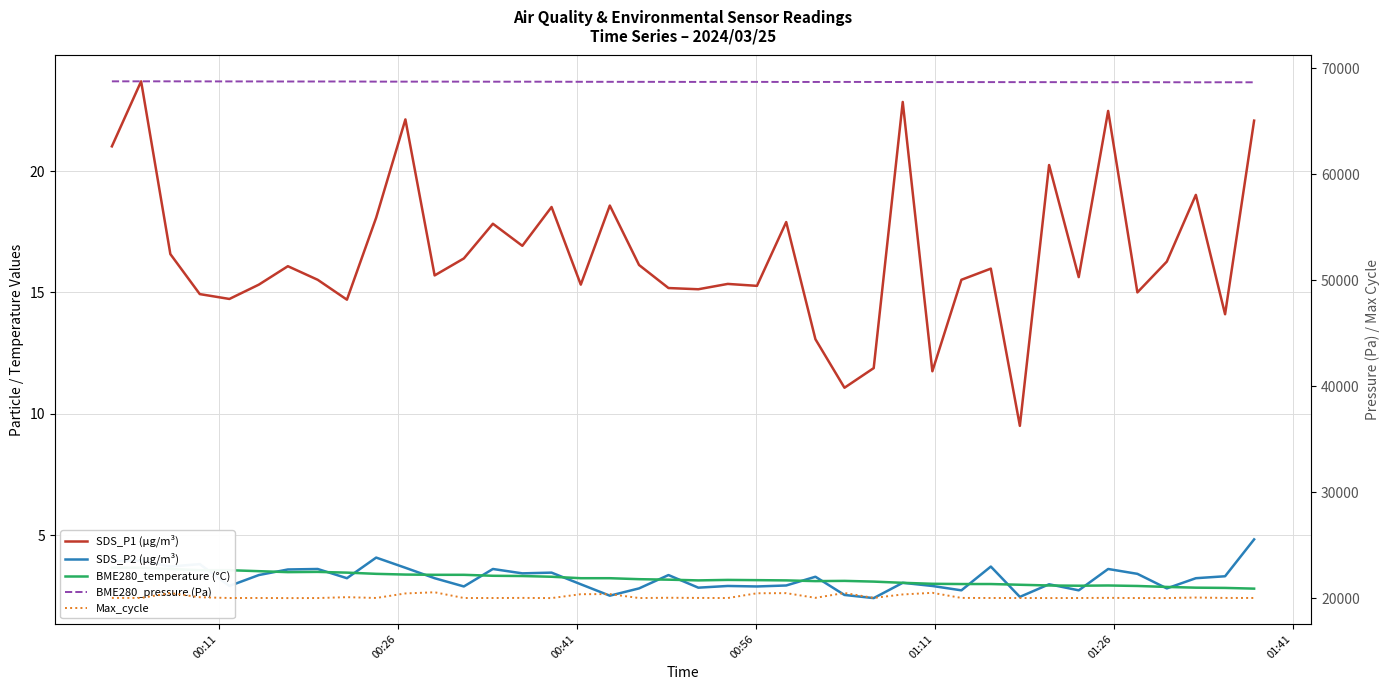

What is the minimum value for Max_cycle?

20035.0